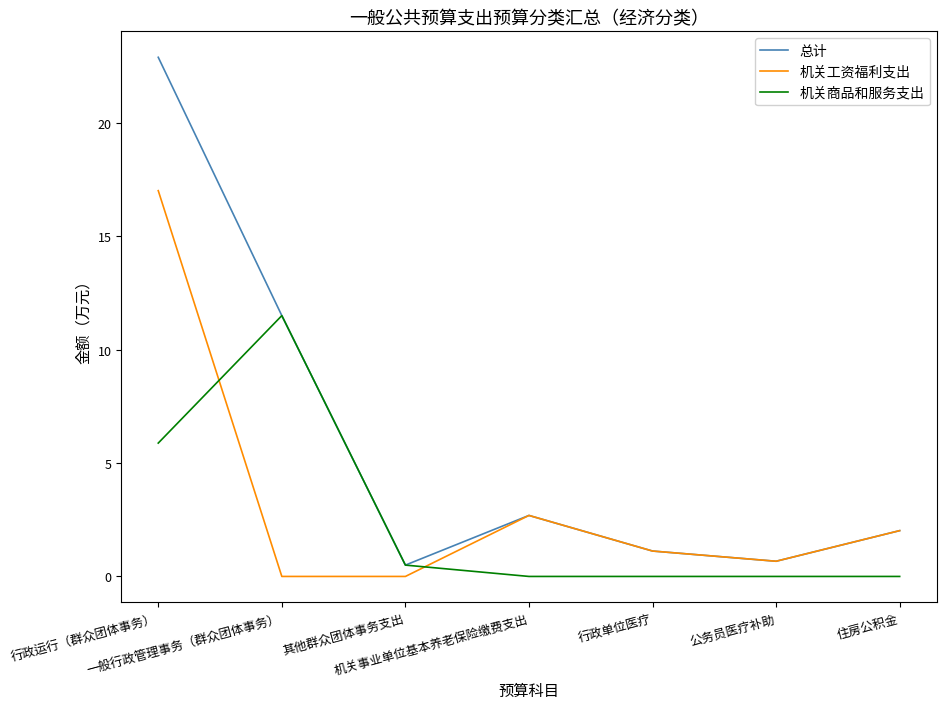

Reading left to right, transcribe all the data shown in this chart.

总计: 行政运行（群众团体事务）=22.9	一般行政管理事务（群众团体事务）=11.5	其他群众团体事务支出=0.5	机关事业单位基本养老保险缴费支出=2.7	行政单位医疗=1.1	公务员医疗补助=0.7	住房公积金=2.0
机关工资福利支出: 行政运行（群众团体事务）=17.0	一般行政管理事务（群众团体事务）=0.0	其他群众团体事务支出=0.0	机关事业单位基本养老保险缴费支出=2.7	行政单位医疗=1.1	公务员医疗补助=0.7	住房公积金=2.0
机关商品和服务支出: 行政运行（群众团体事务）=5.9	一般行政管理事务（群众团体事务）=11.5	其他群众团体事务支出=0.5	机关事业单位基本养老保险缴费支出=0.0	行政单位医疗=0.0	公务员医疗补助=0.0	住房公积金=0.0